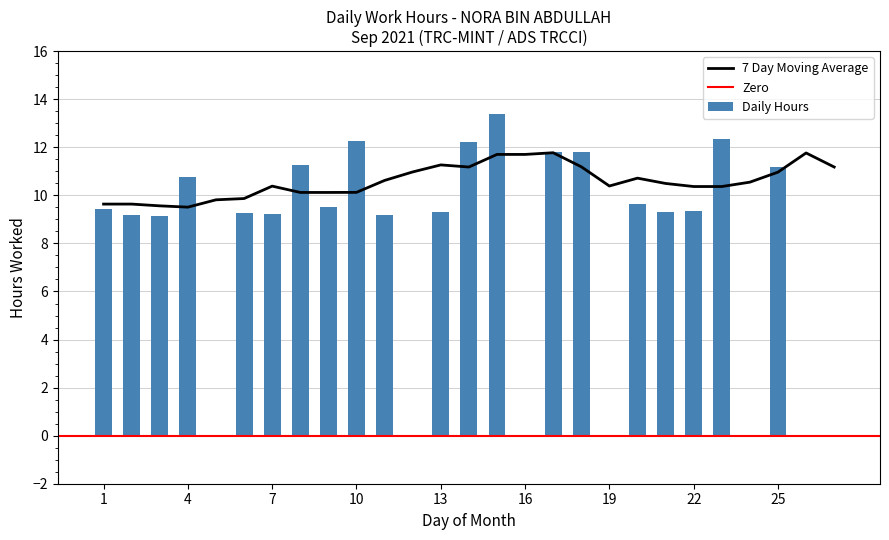

What is the average value?

7.8